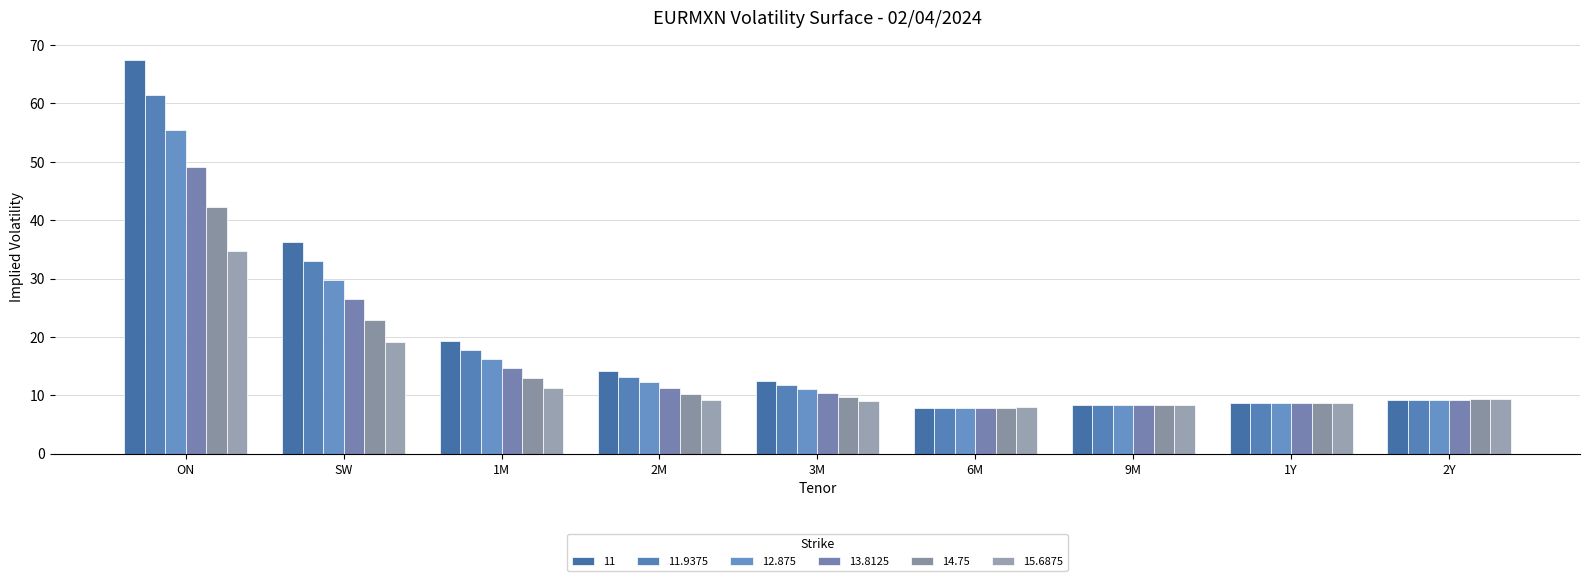

Rank the series by their average value, from highest to lowest.

11, 11.9375, 12.875, 13.8125, 14.75, 15.6875